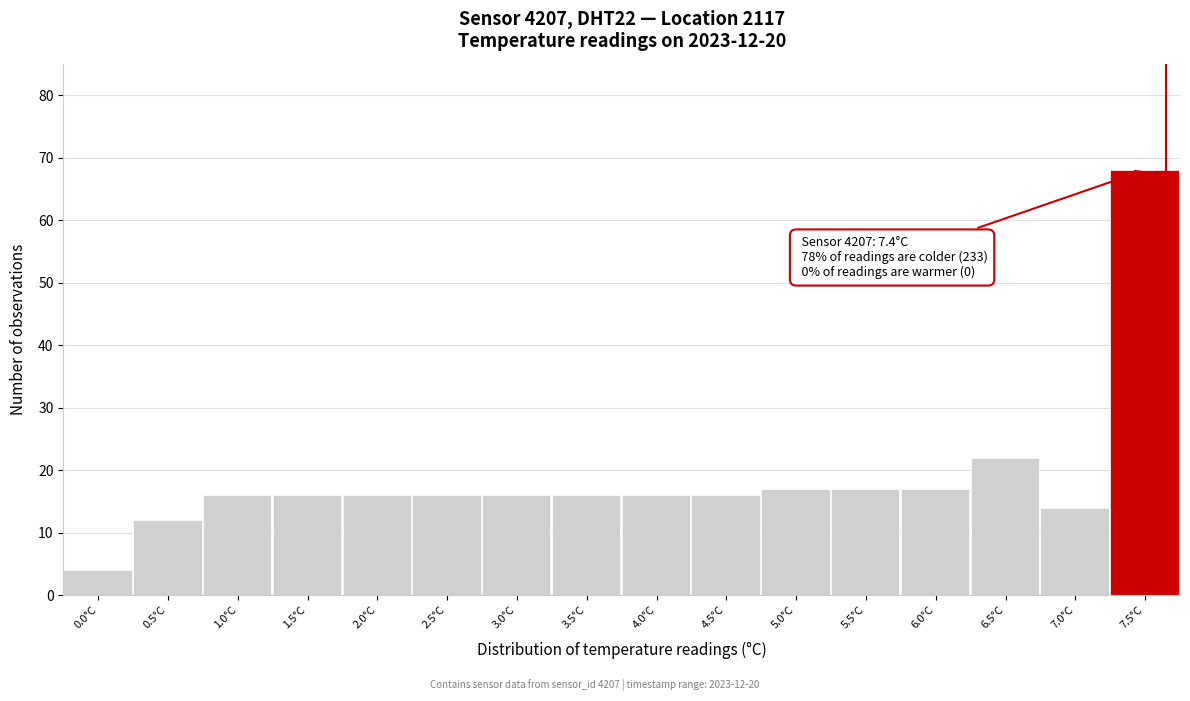

Which range on the x-axis has the tallest bar?

7.25 to 7.75